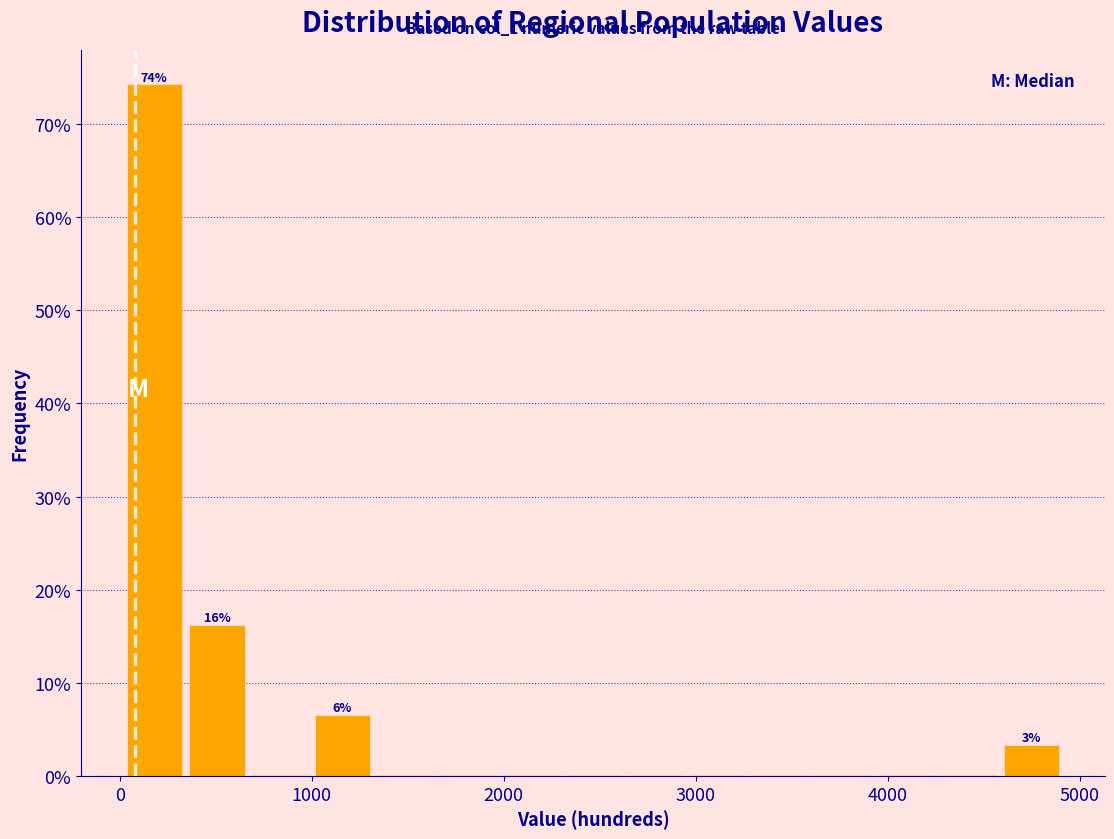

Around what value on the x-axis is the tallest bar? Give the approximate position of its centre, as read against the axis.

200